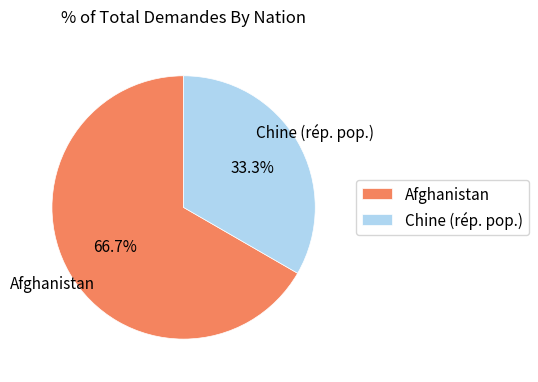

Between Afghanistan and Chine (rép. pop.), which is larger?

Afghanistan